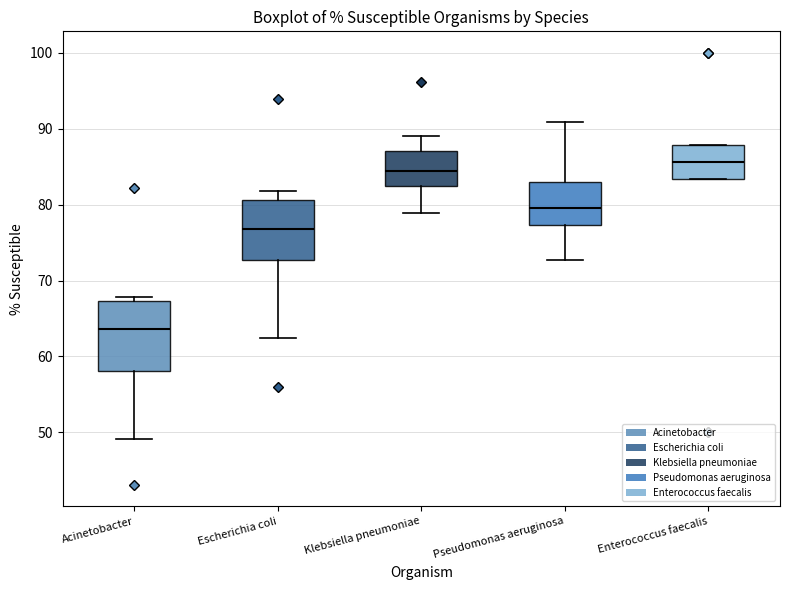

Which box has the highest median line?

Enterococcus faecalis